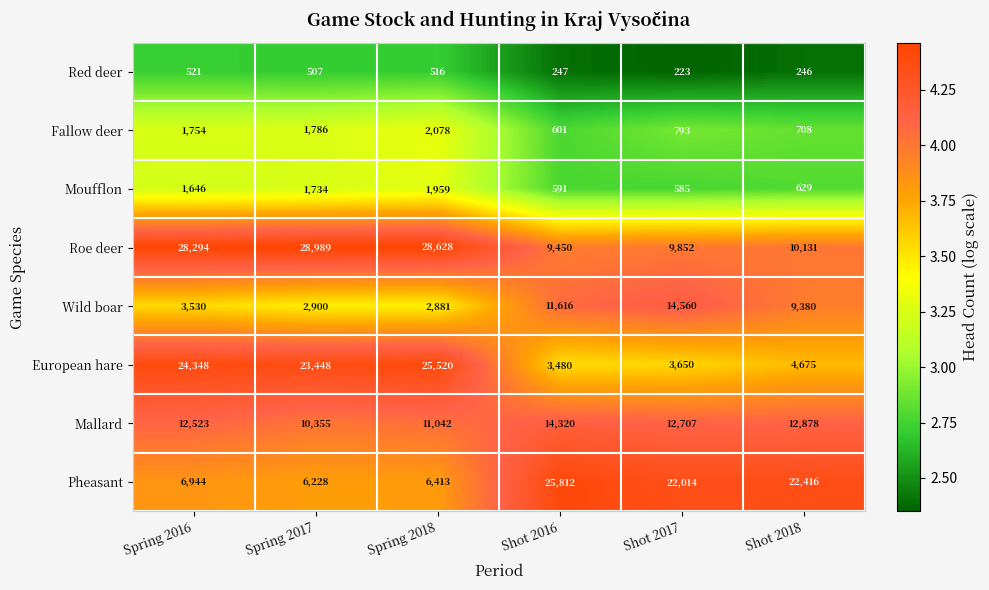

What is the approximate value of Red deer at Spring 2017, to the nearest 50?

500